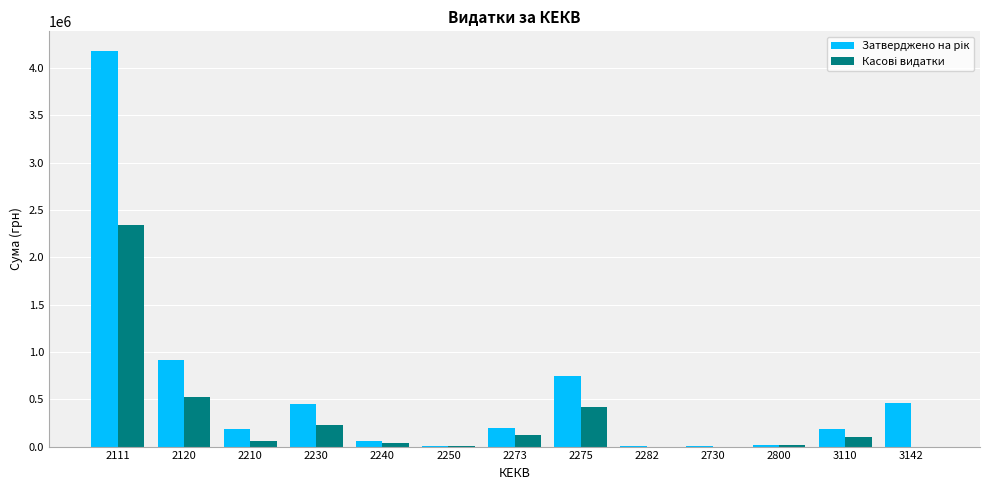

What is the greatest value displayed?

4176540.0